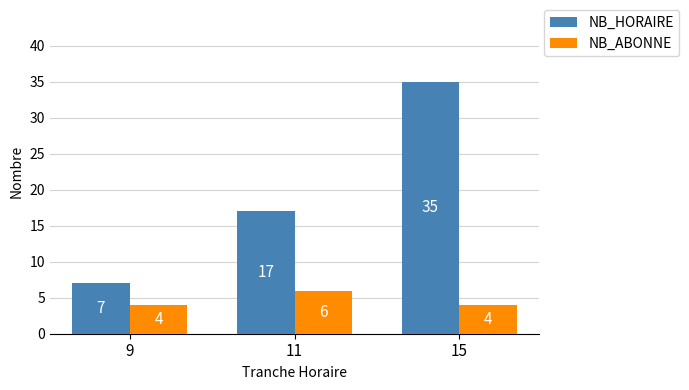

What is the minimum value shown in the chart?

4